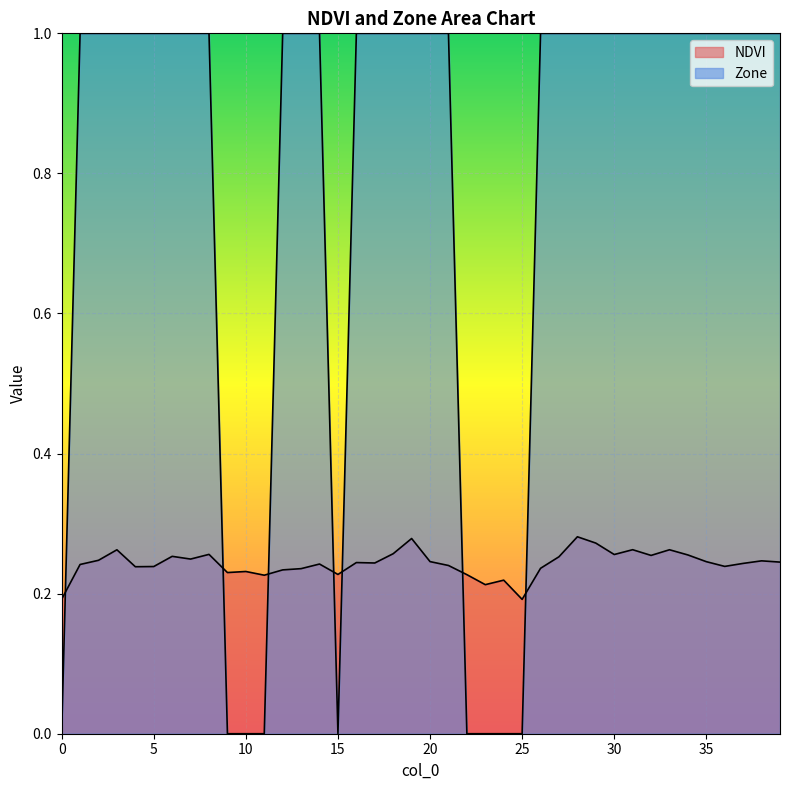

At which category does the chart reach its peak across all series?

1